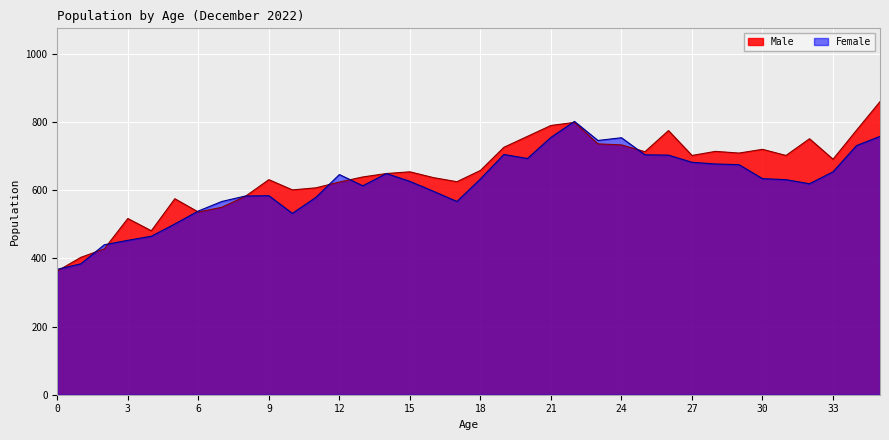

Read the Male value at 19, to the nearest 10.

730